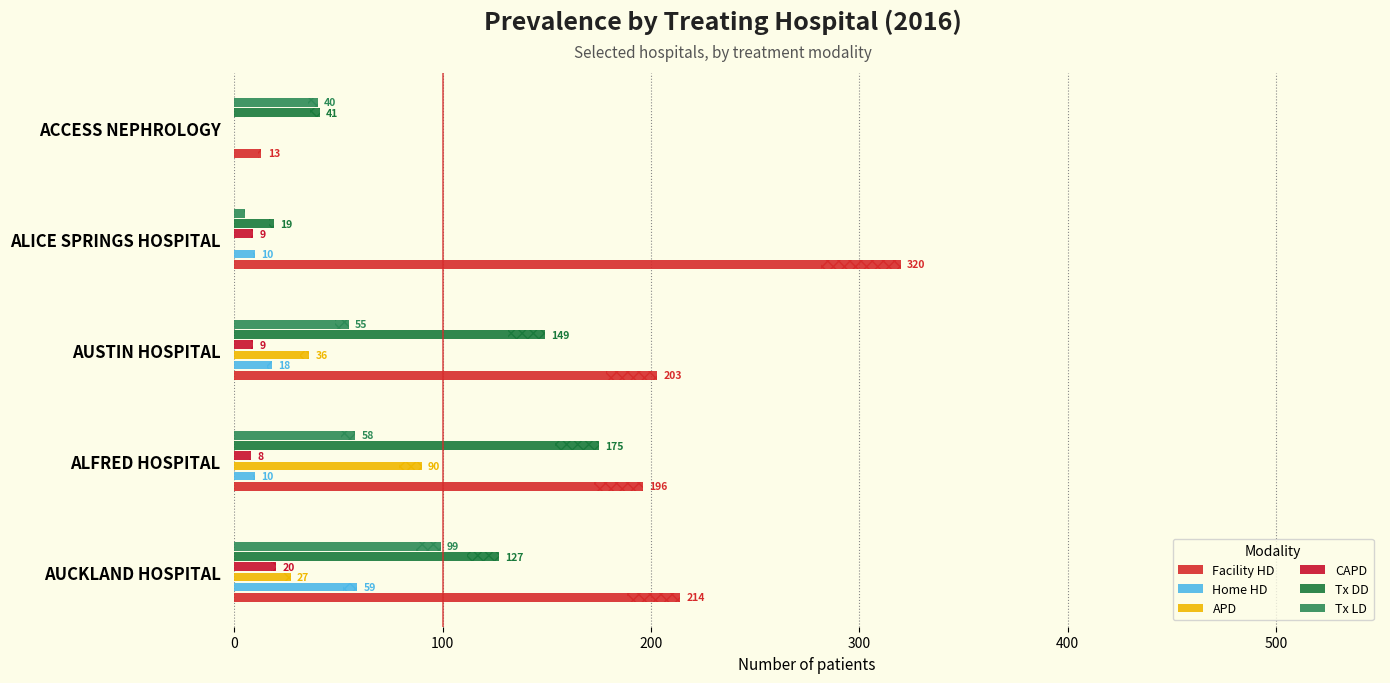

What is the difference between the maximum and minimum values in the Tx DD series?

156